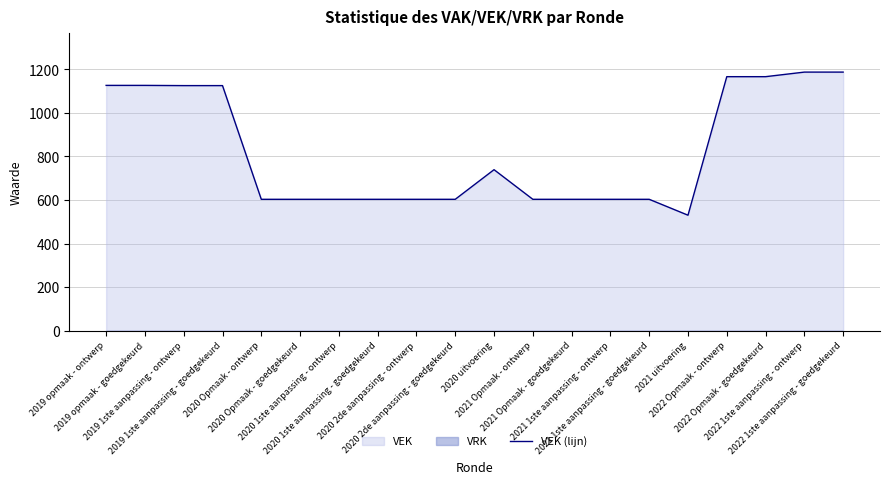

What is the sum of all values?

16507